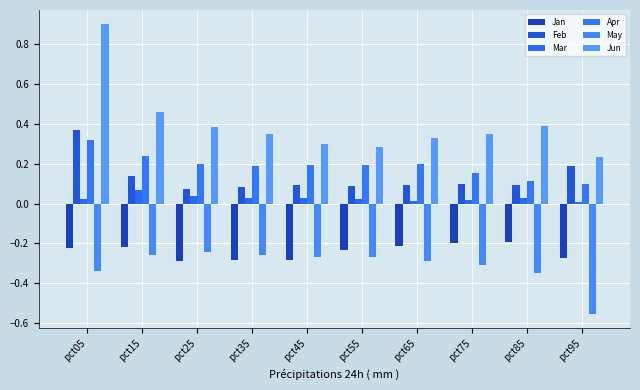

Reading left to right, extract all data points from this chart.

Jan: pct05=-0.2	pct15=-0.2	pct25=-0.3	pct35=-0.3	pct45=-0.3	pct55=-0.2	pct65=-0.2	pct75=-0.2	pct85=-0.2	pct95=-0.3
Feb: pct05=0.4	pct15=0.1	pct25=0.1	pct35=0.1	pct45=0.1	pct55=0.1	pct65=0.1	pct75=0.1	pct85=0.1	pct95=0.2
Mar: pct05=0.0	pct15=0.1	pct25=0.0	pct35=0.0	pct45=0.0	pct55=0.0	pct65=0.0	pct75=0.0	pct85=0.0	pct95=0.0
Apr: pct05=0.3	pct15=0.2	pct25=0.2	pct35=0.2	pct45=0.2	pct55=0.2	pct65=0.2	pct75=0.2	pct85=0.1	pct95=0.1
May: pct05=-0.3	pct15=-0.3	pct25=-0.2	pct35=-0.3	pct45=-0.3	pct55=-0.3	pct65=-0.3	pct75=-0.3	pct85=-0.3	pct95=-0.6
Jun: pct05=0.9	pct15=0.5	pct25=0.4	pct35=0.3	pct45=0.3	pct55=0.3	pct65=0.3	pct75=0.3	pct85=0.4	pct95=0.2